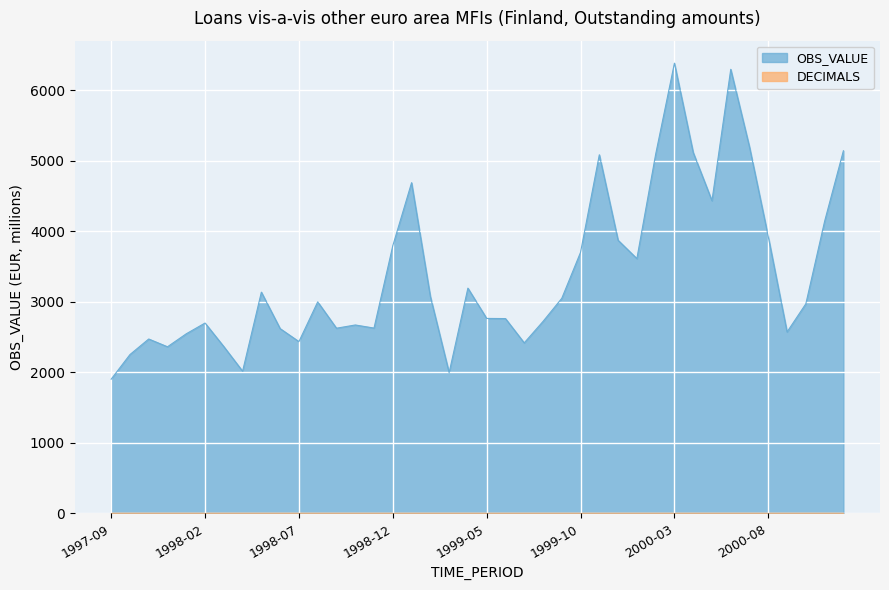

Is it true that the value at 1998-12 is 3796.5?

True